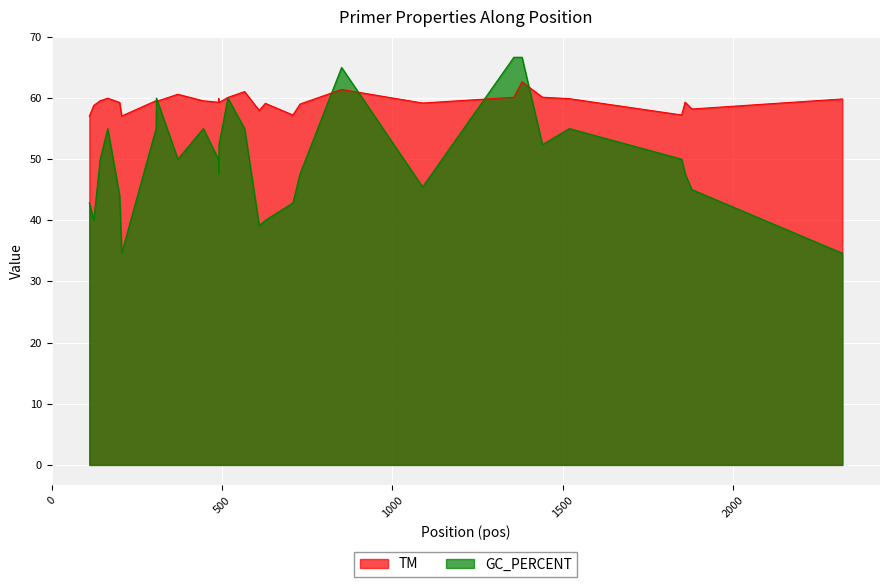

What is the lowest value of the GC_PERCENT series?

34.6